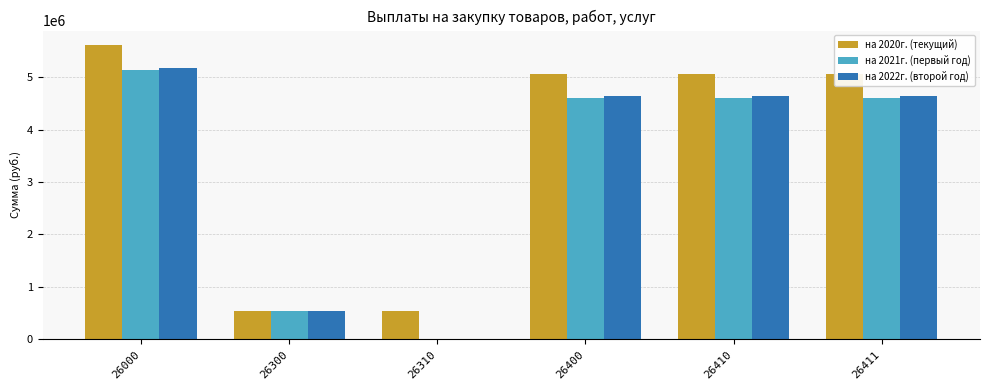

How many groups of bars are there?

6